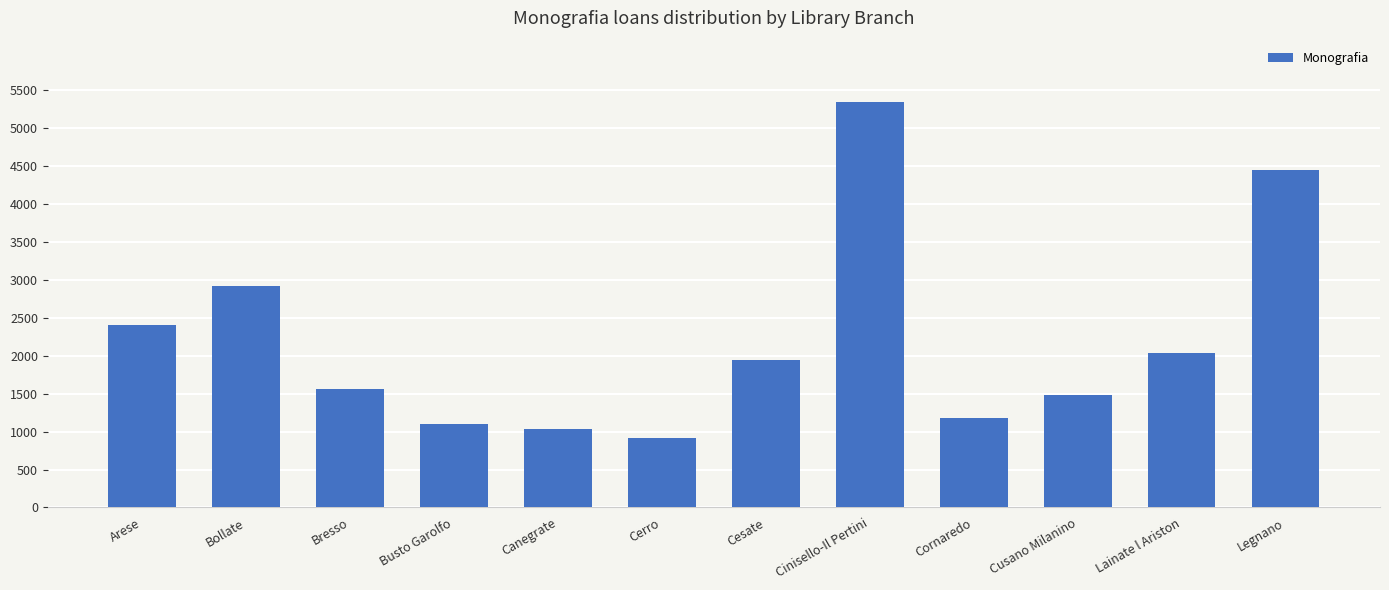

At which label is the value closest to 3131?

Bollate